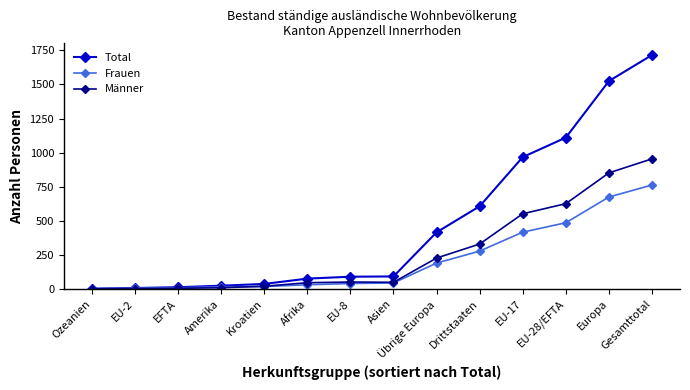

True or false: Frauen has a value of 762 at Gesamttotal.

True